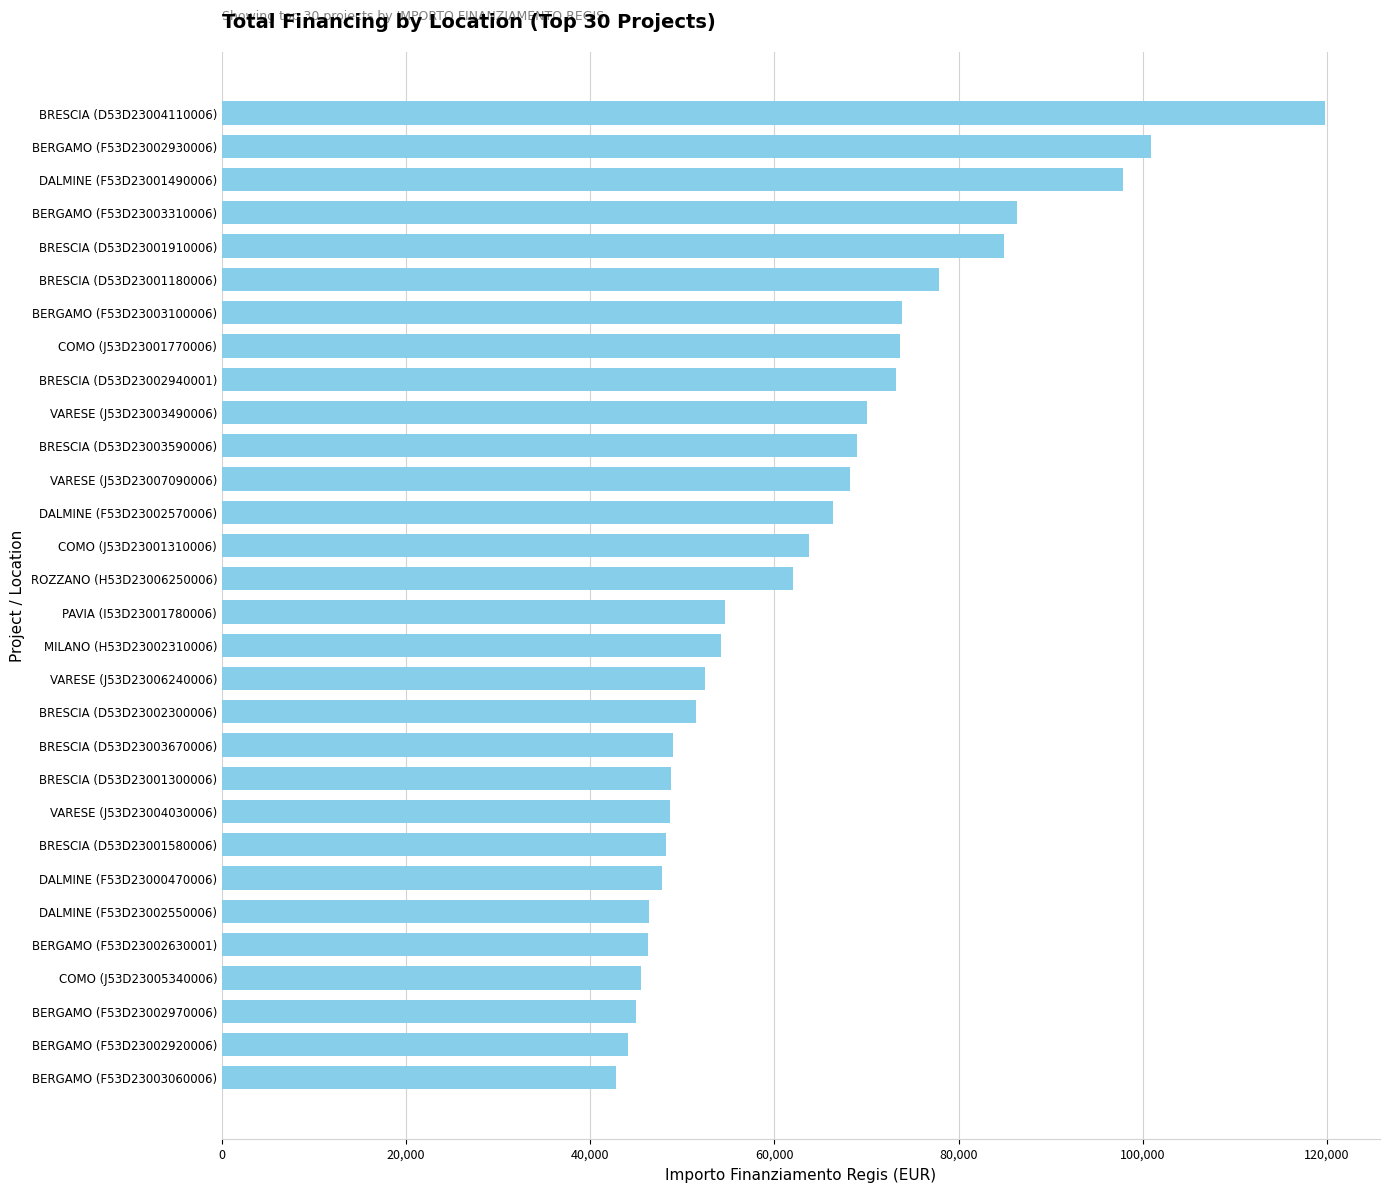

What is the average value?

63768.8